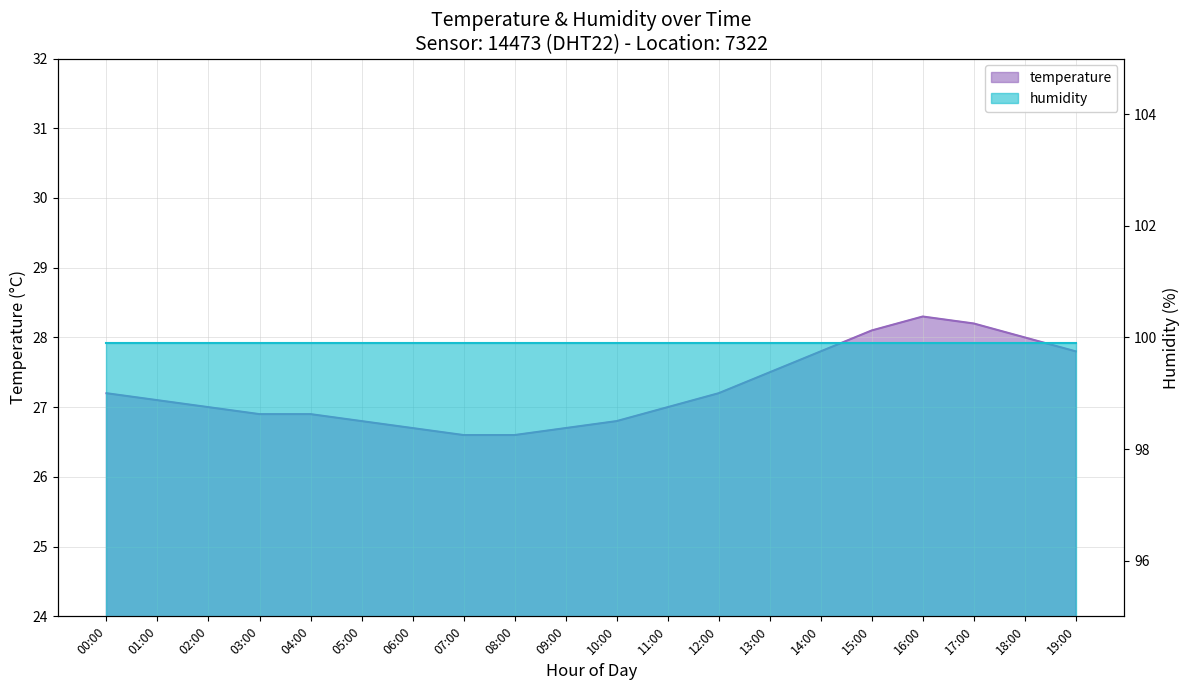

What is the smallest value displayed?

26.6